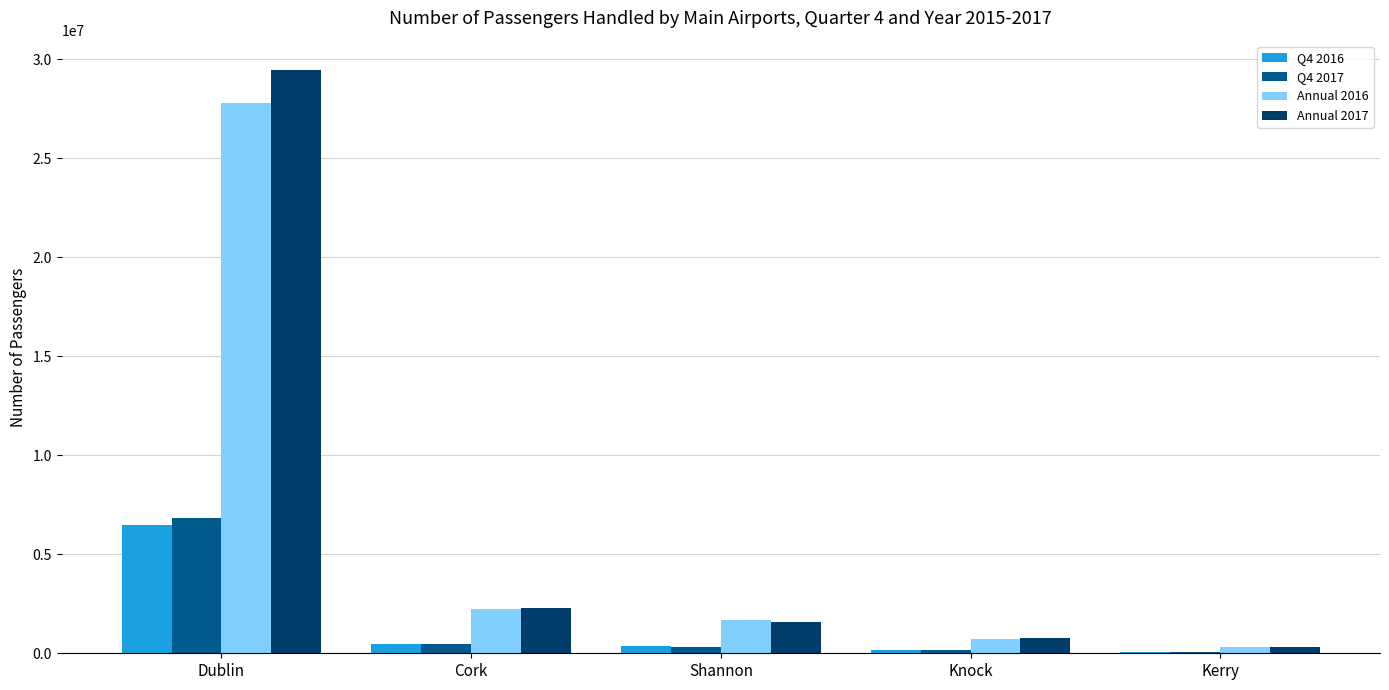

The Q4 2017 series shows 75744 at Kerry. True or false?

True